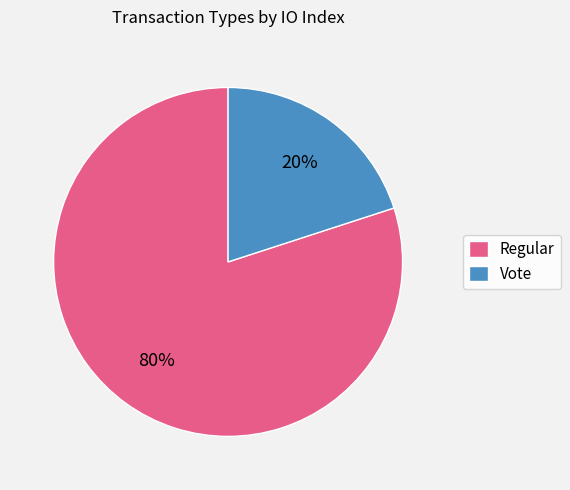

What is the smallest slice in the pie chart?

Vote